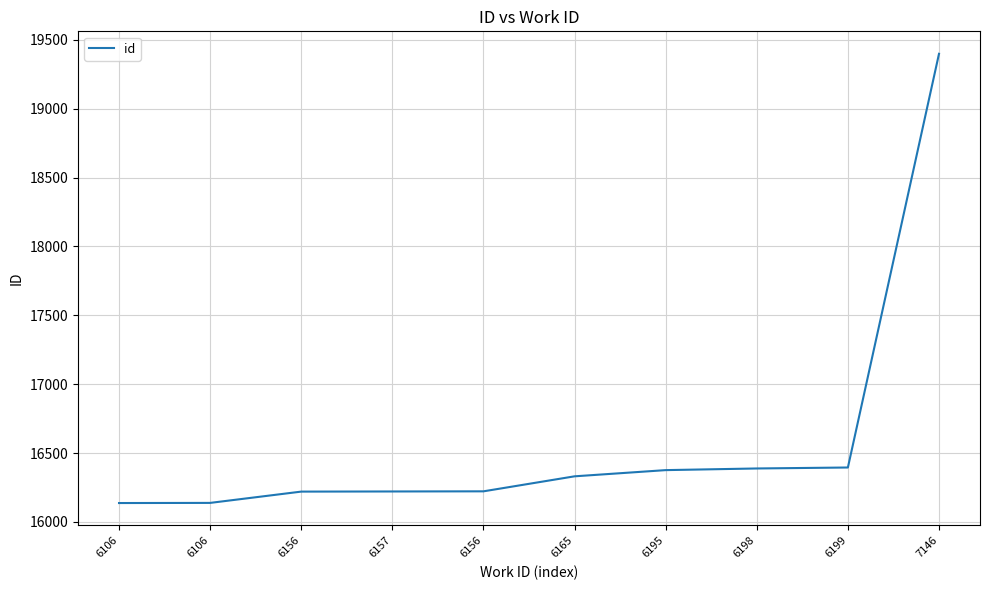

What is the ratio of the value at 6199 to the value at 6198?

1.0